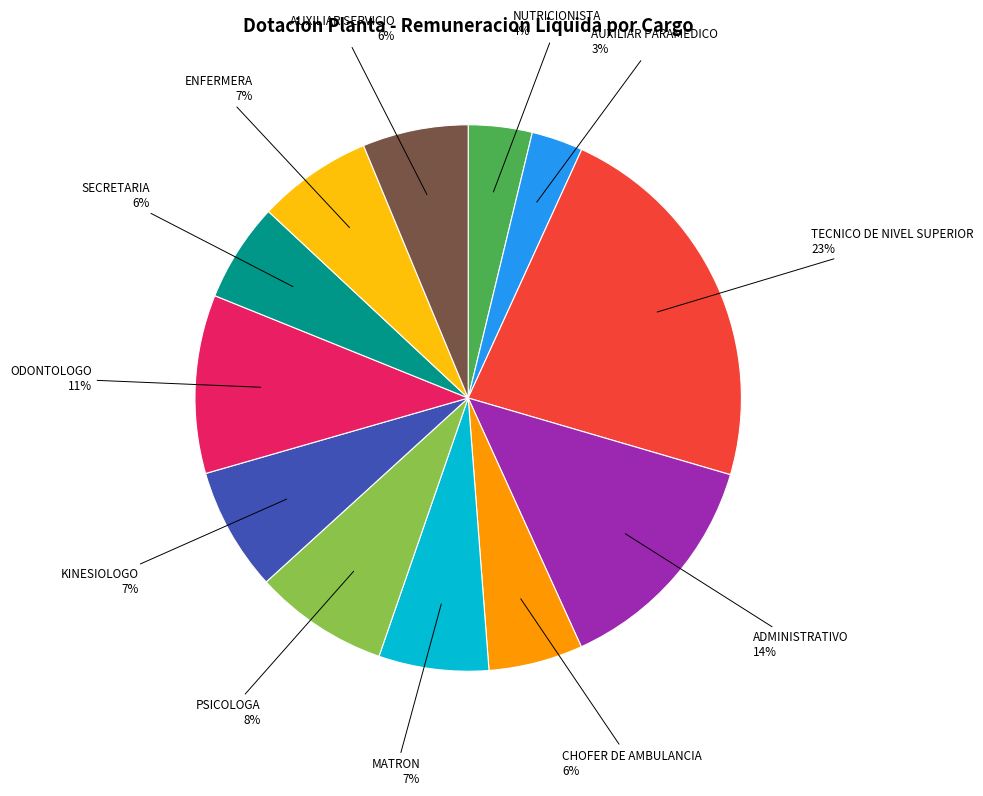

What is the smallest slice in the pie chart?

AUXILIAR PARAMEDICO